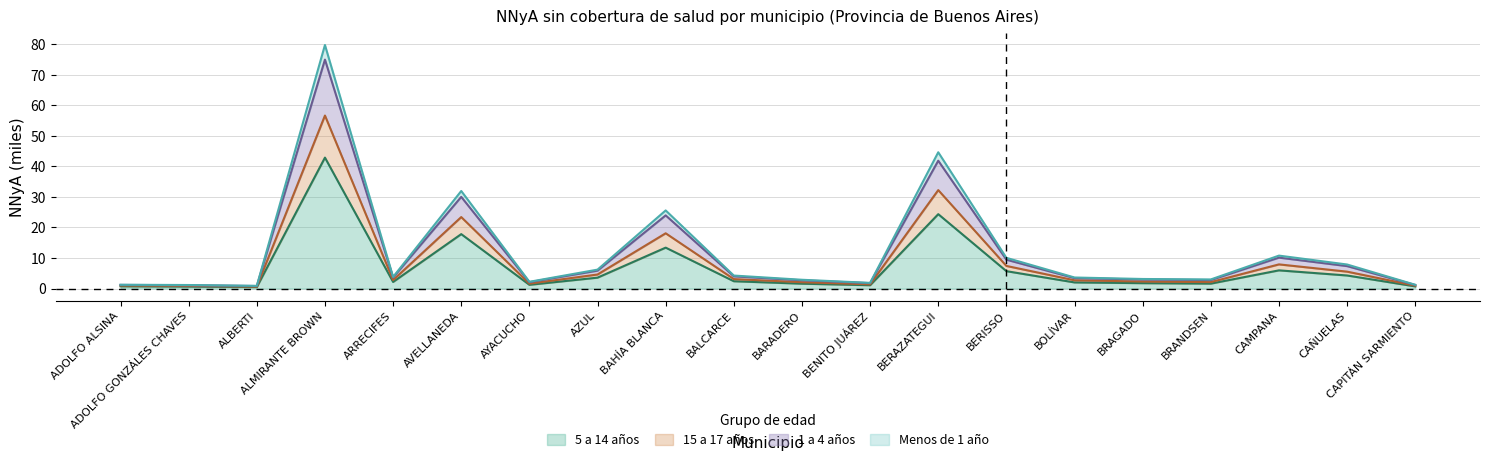

True or false: 15 a 17 años and 5 a 14 años intersect in this chart.

False